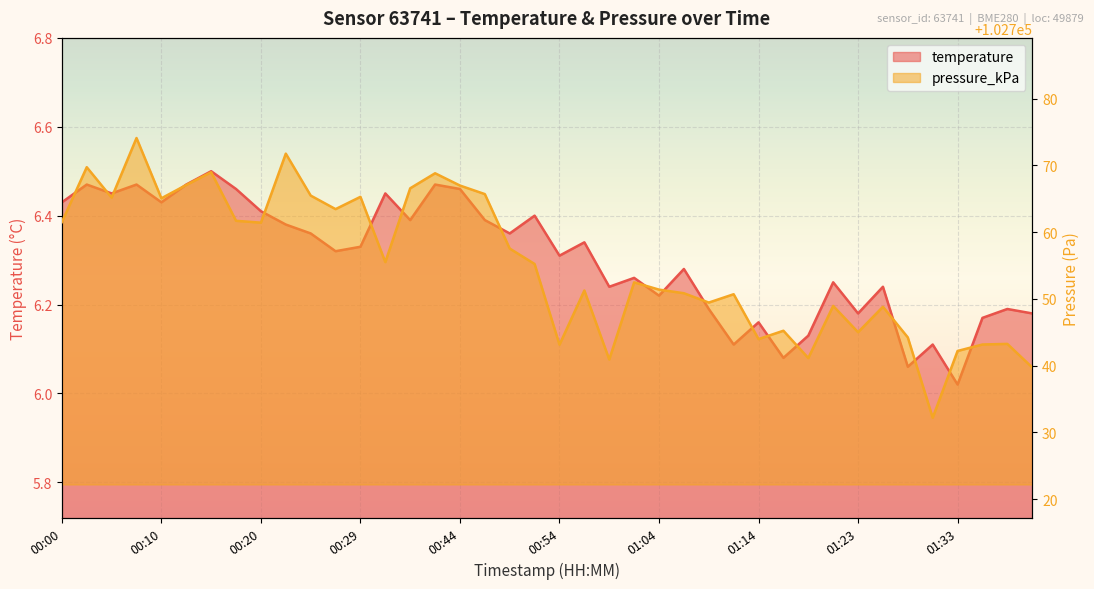

At which label is temperature closest to 6?

01:33